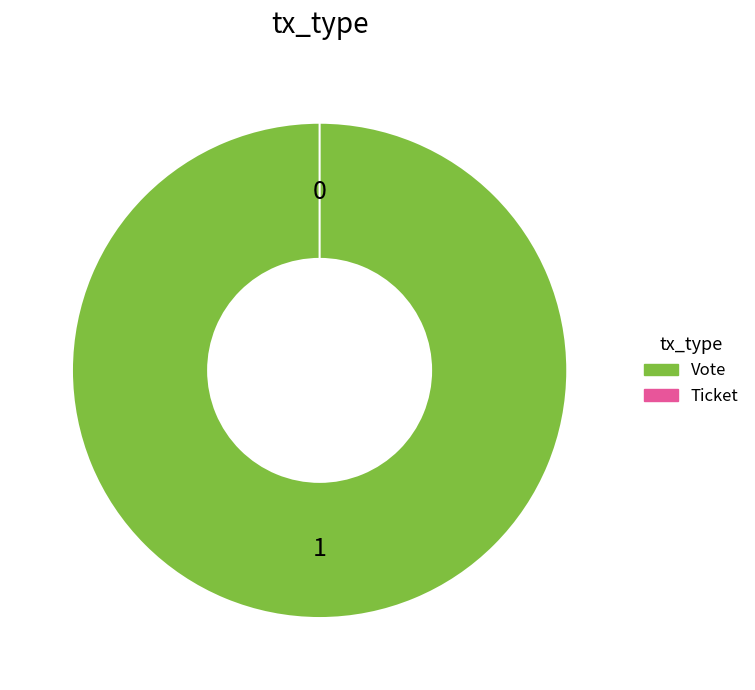

Is the sum of Vote and Ticket greater than half?

Yes